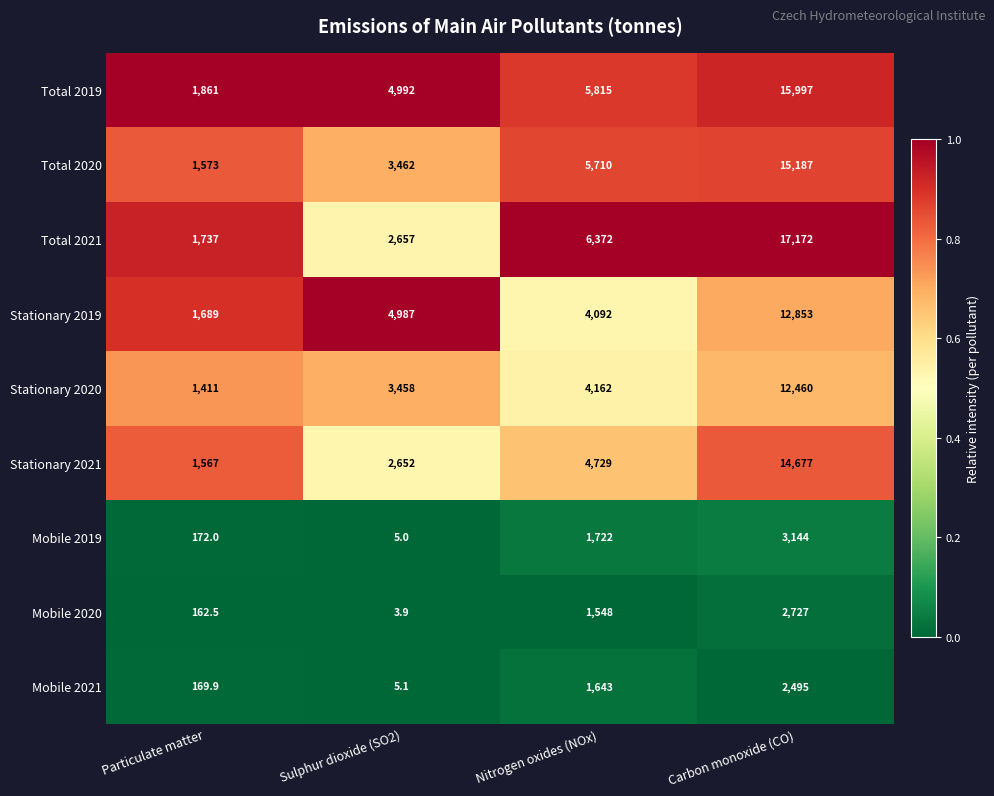

Which series has the widest spread of values?

Total 2021